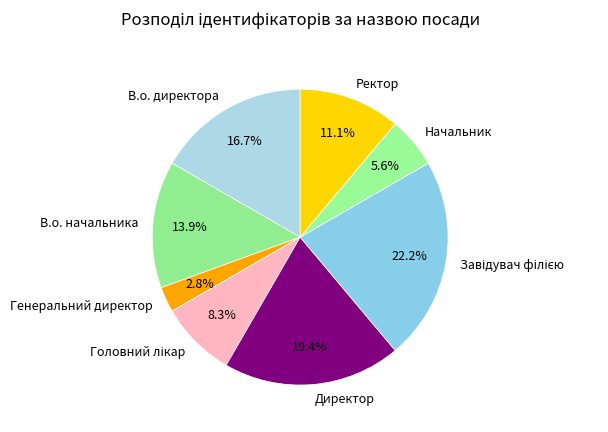

To the nearest percent, what is the combined percentage of Генеральний директор and Ректор?

14%